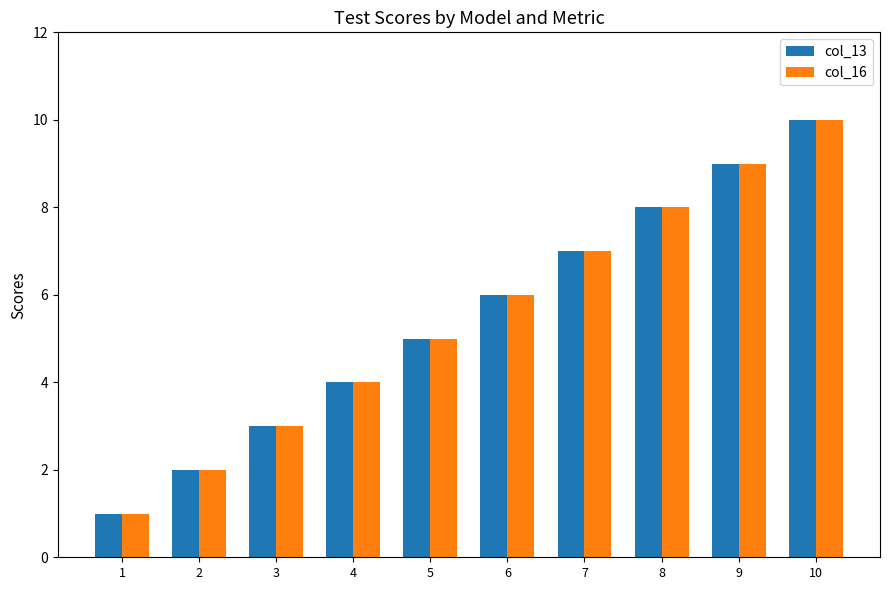

The col_16 series shows 6 at 6. True or false?

True